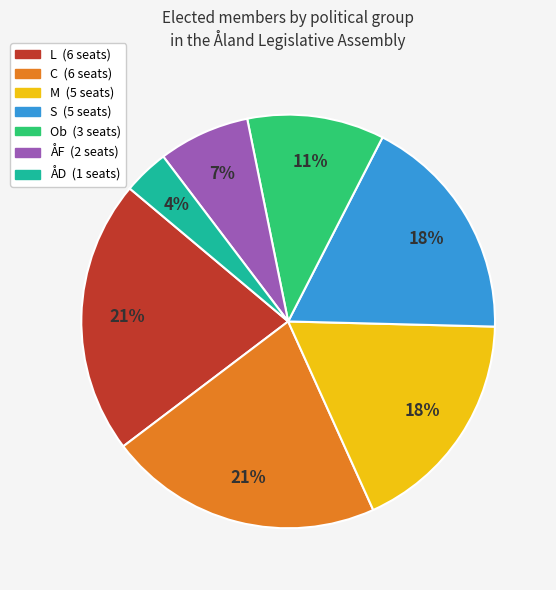

To the nearest percent, what is the difference between the C and ÅF slice percentages?

14%